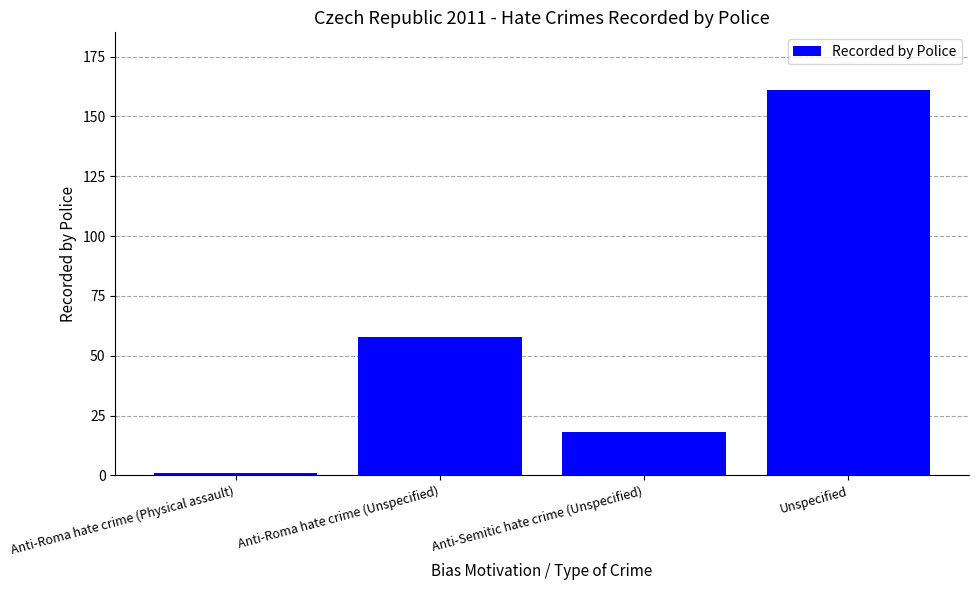

The chart shows a value of 58 at Anti-Roma hate crime (Unspecified). True or false?

True